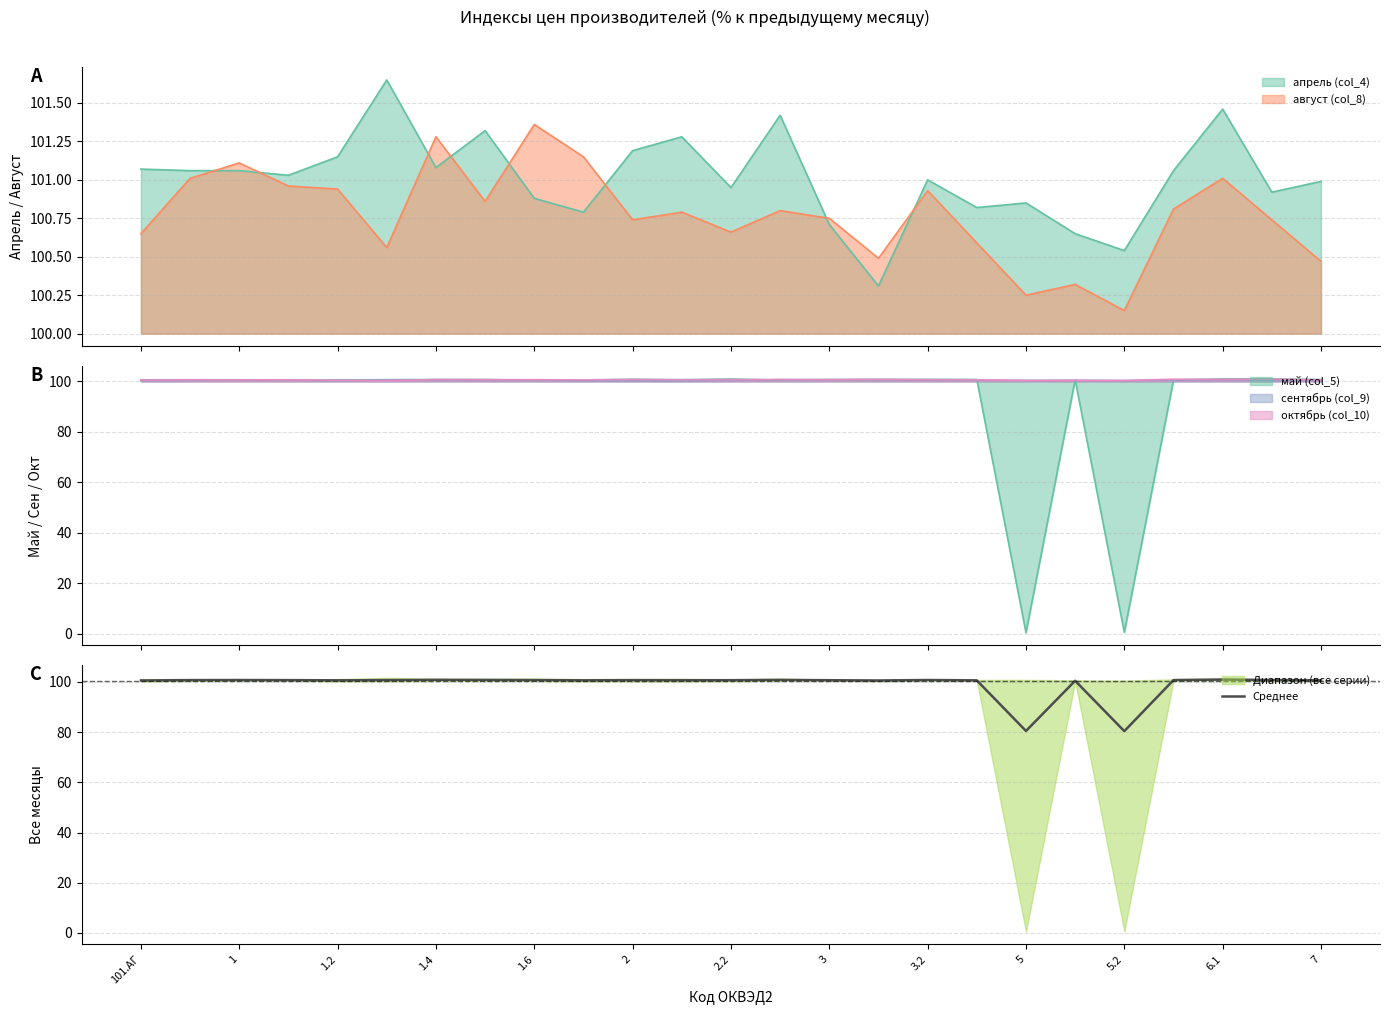

The value of Среднее at 5 is 104.9. True or false?

False